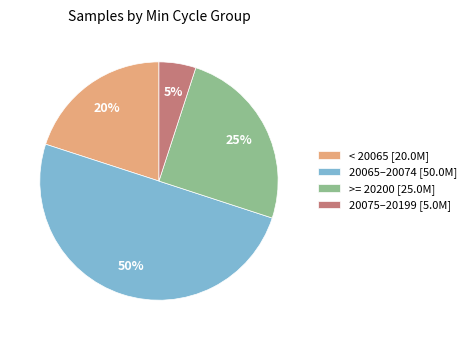

Does >= 20200 [25.0M] account for over 50% of the chart?

No